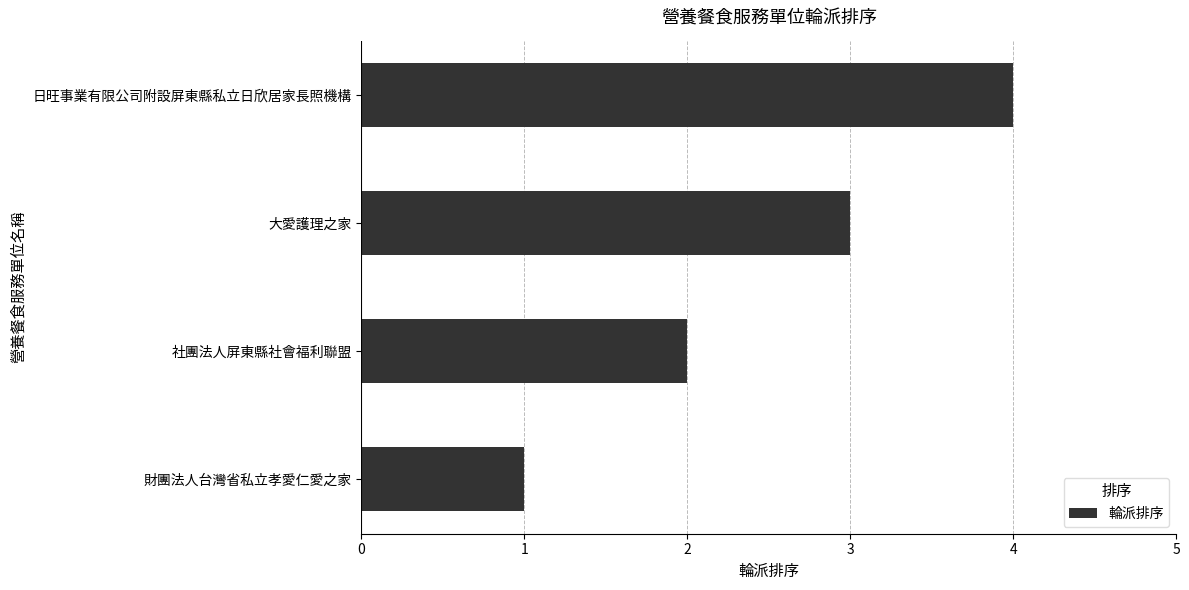

What is the maximum value shown in the chart?

4